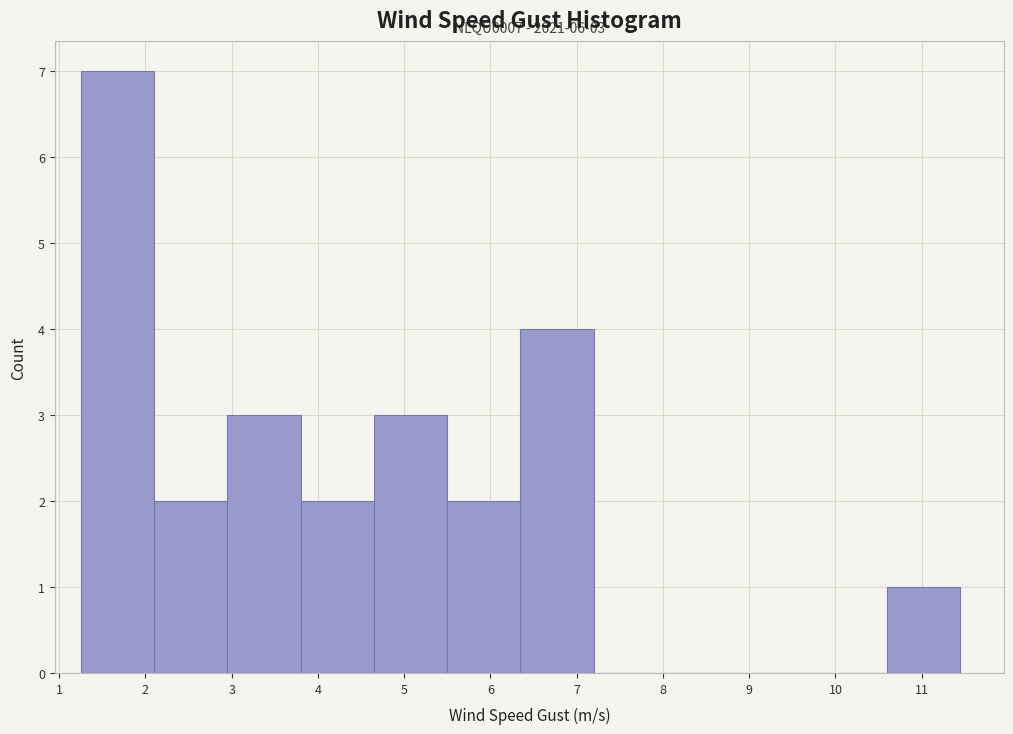

Which range on the x-axis has the tallest bar?

1.3 to 2.1